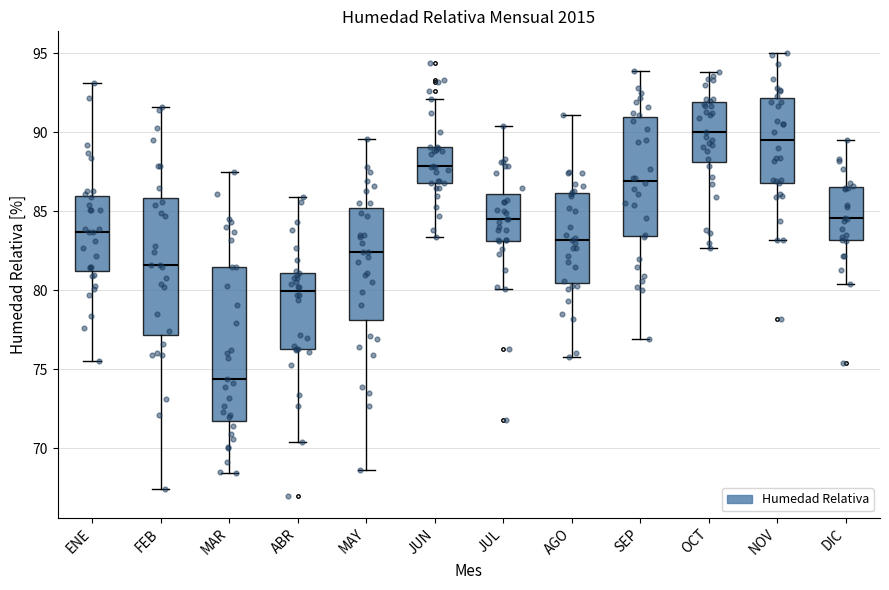

Reading left to right, transcribe this box plot: for each box, give where its median line is, the range the box spans, and where its two whiskers end, as read against the y-axis. The values are not printed on the chart, so give them approximately, as read against the axis.

ENE: median 83.5, box 81.0 to 86.0, whiskers 75.5 to 93.0
FEB: median 81.5, box 77.0 to 86.0, whiskers 67.5 to 91.5
MAR: median 74.5, box 71.5 to 81.5, whiskers 68.5 to 87.5
ABR: median 80.0, box 76.5 to 81.0, whiskers 70.5 to 86.0
MAY: median 82.5, box 78.0 to 85.0, whiskers 68.5 to 89.5
JUN: median 88.0, box 87.0 to 89.0, whiskers 83.5 to 92.0
JUL: median 84.5, box 83.0 to 86.0, whiskers 80.0 to 90.5
AGO: median 83.0, box 80.5 to 86.0, whiskers 76.0 to 91.0
SEP: median 87.0, box 83.5 to 91.0, whiskers 77.0 to 94.0
OCT: median 90.0, box 88.0 to 92.0, whiskers 82.5 to 94.0
NOV: median 89.5, box 87.0 to 92.0, whiskers 83.0 to 95.0
DIC: median 84.5, box 83.0 to 86.5, whiskers 80.5 to 89.5